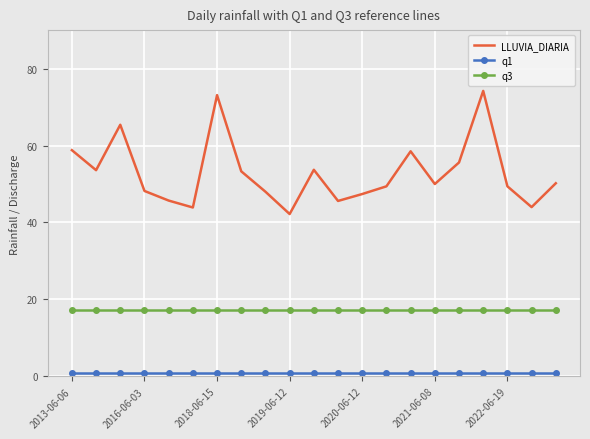

What is the maximum value for LLUVIA_DIARIA?

74.2